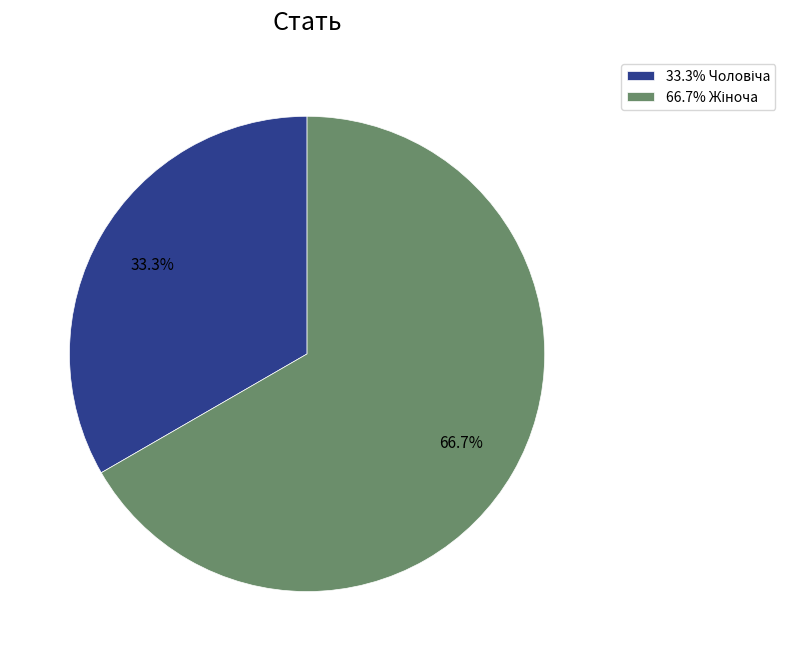

Is there a majority slice in this chart?

Yes